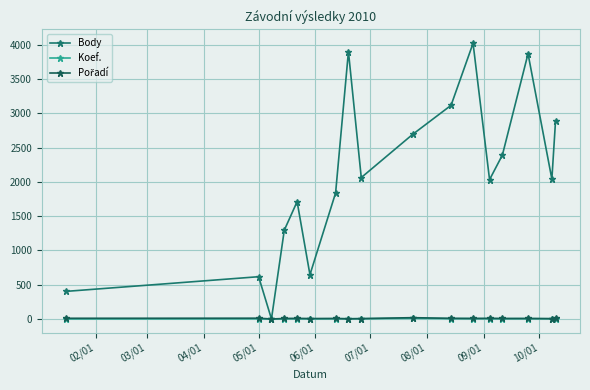

How many categories are shown in the chart?

17